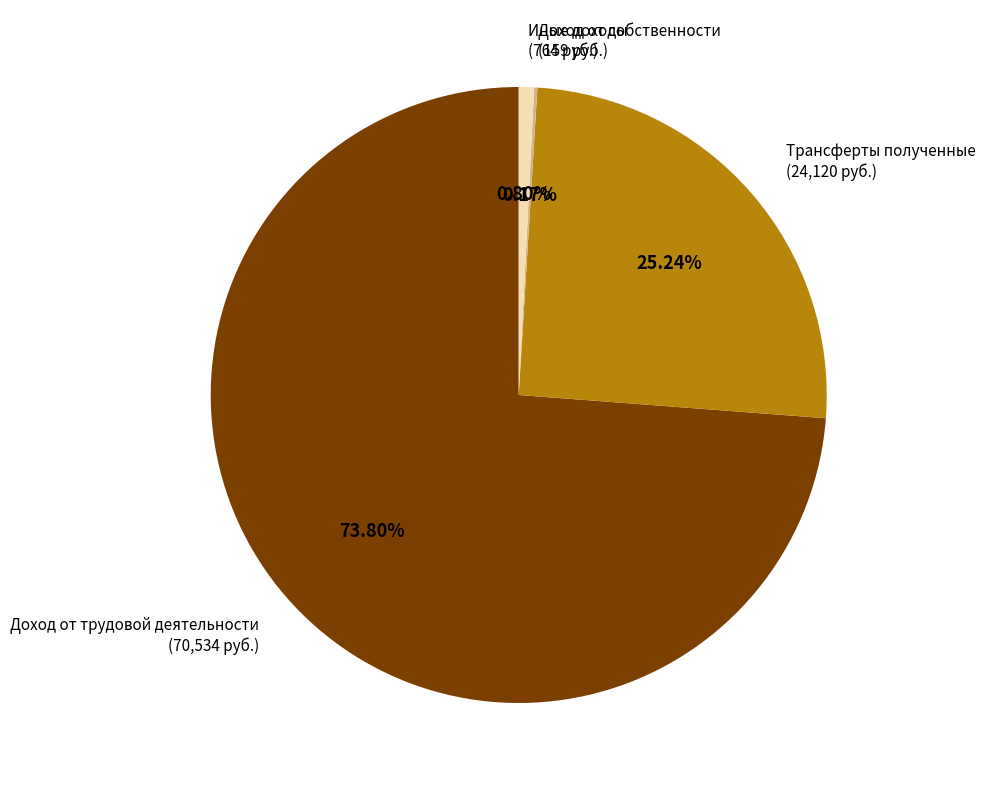

The Иные доходы slice represents 1% of the pie. True or false?

True